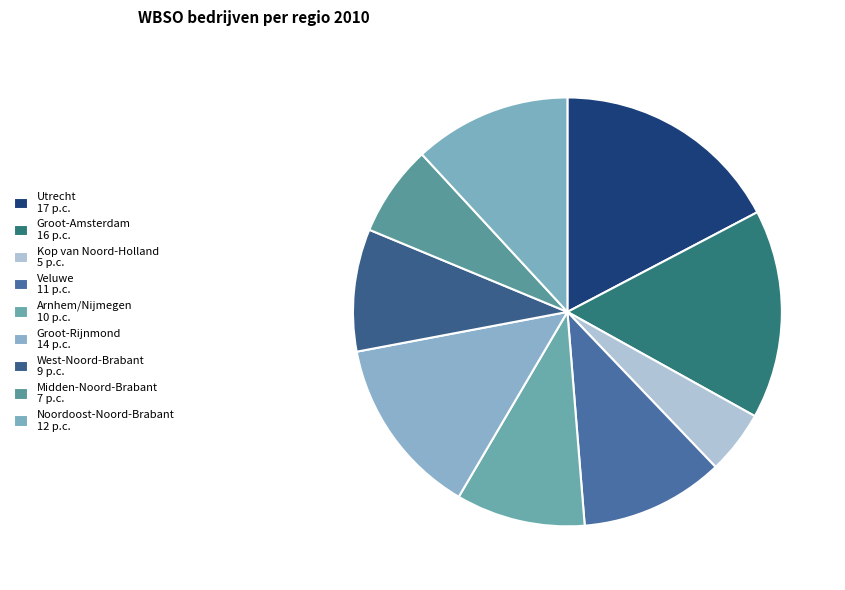

Count the number of slices in the pie.

9